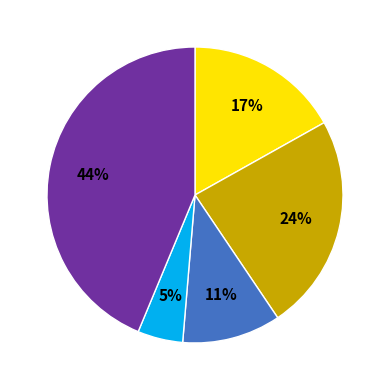

To the nearest percent, what is the average slice percentage?

20%